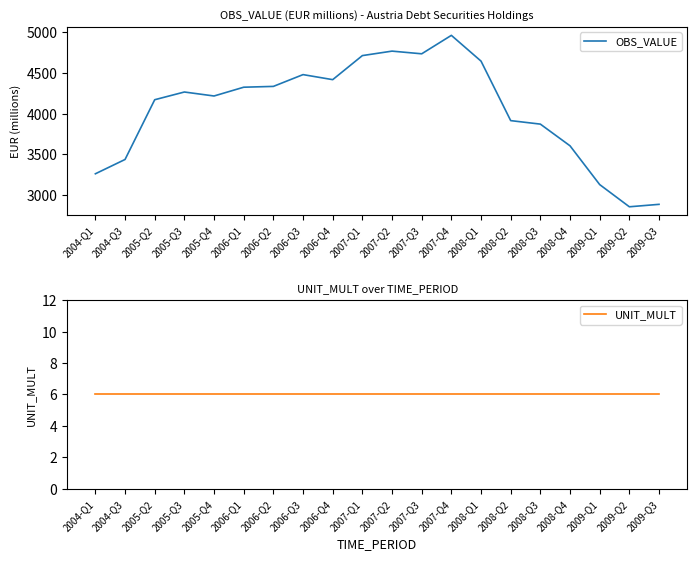

What position from the left is 2007-Q1?

10